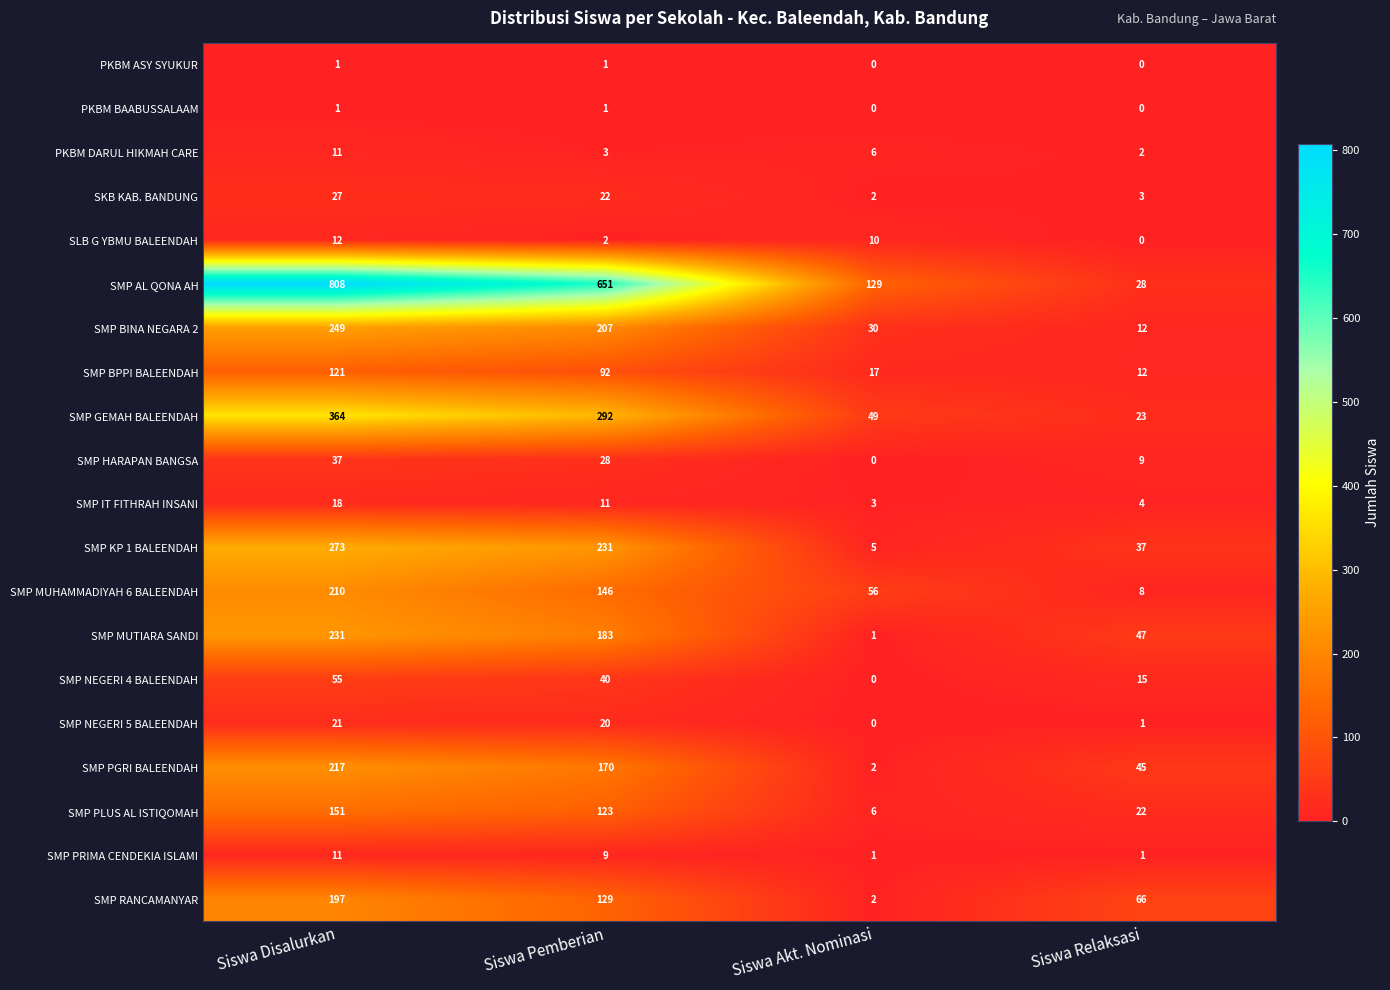

Which series has the widest spread of values?

SMP AL QONA AH